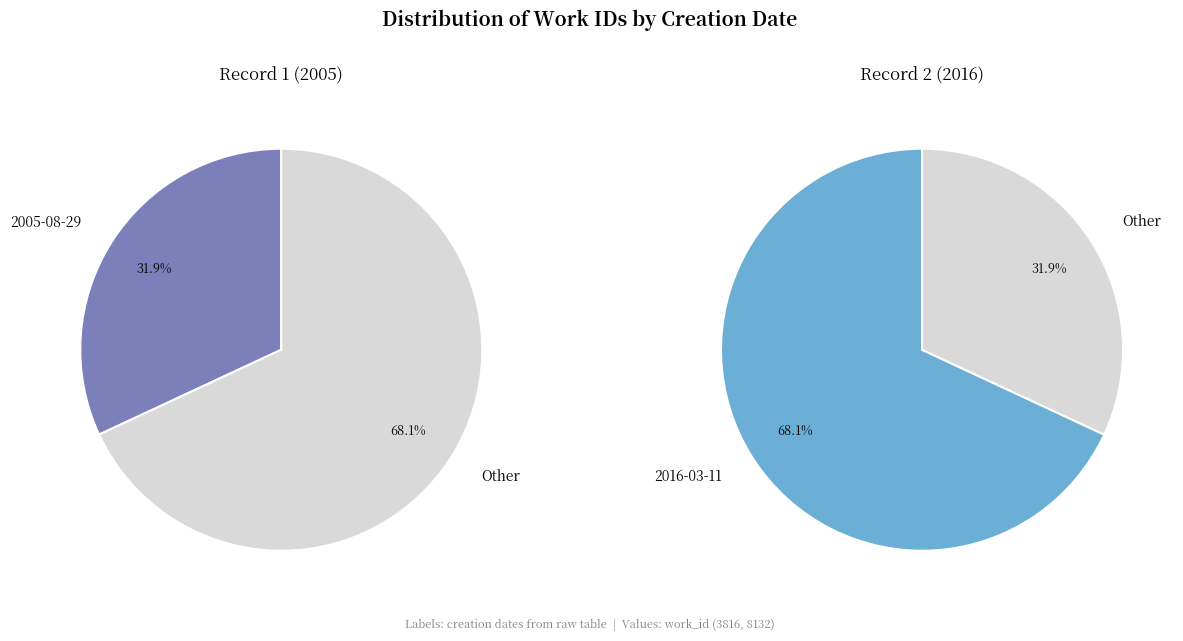

Is there any slice that represents more than half of the pie?

Yes